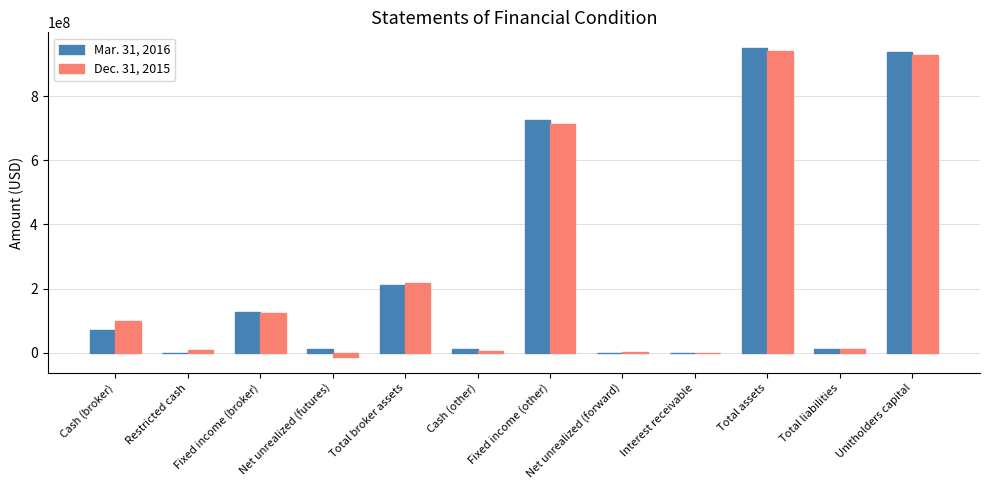

What is the average value of the Mar. 31, 2016 series?

255233810